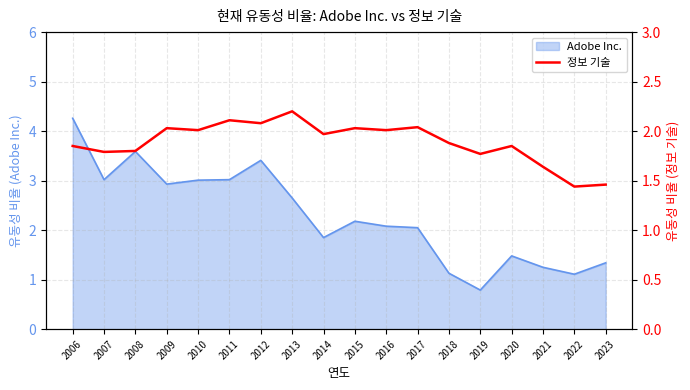

The chart shows a value of 2.1 at 2012. True or false?

True